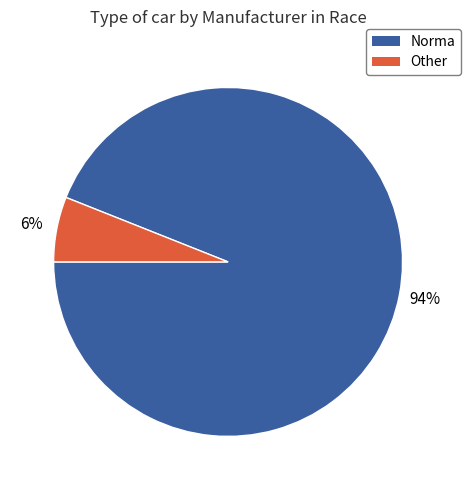

How many slices are in this pie chart?

2